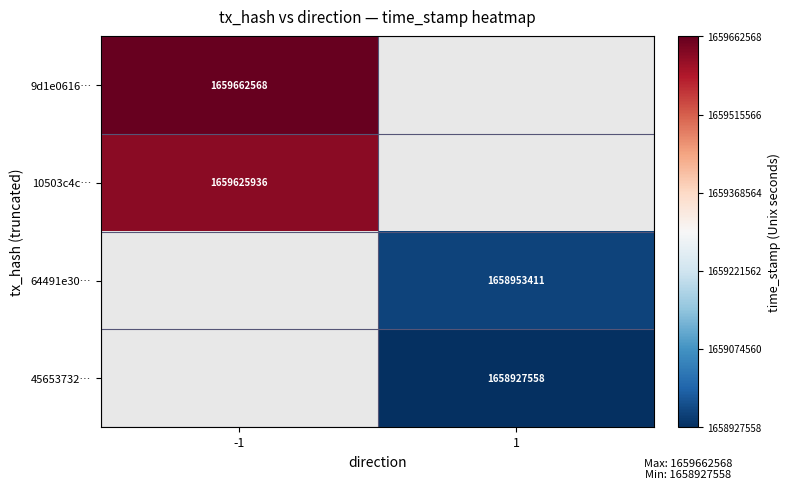

Count the number of data series in this chart.

4